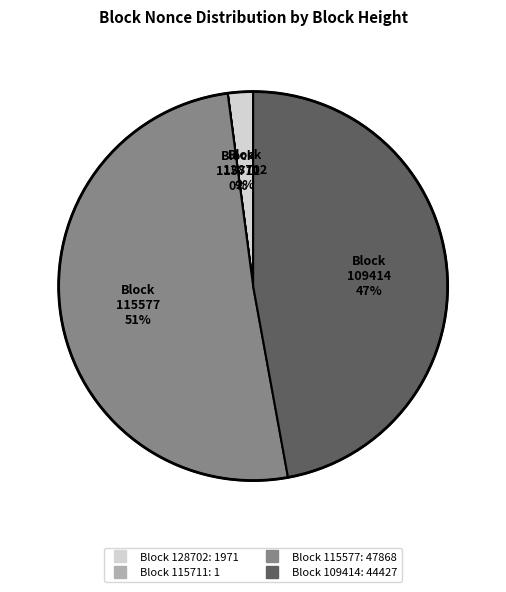

To the nearest percent, what is the difference between the largest and smallest slice percentages?

51%